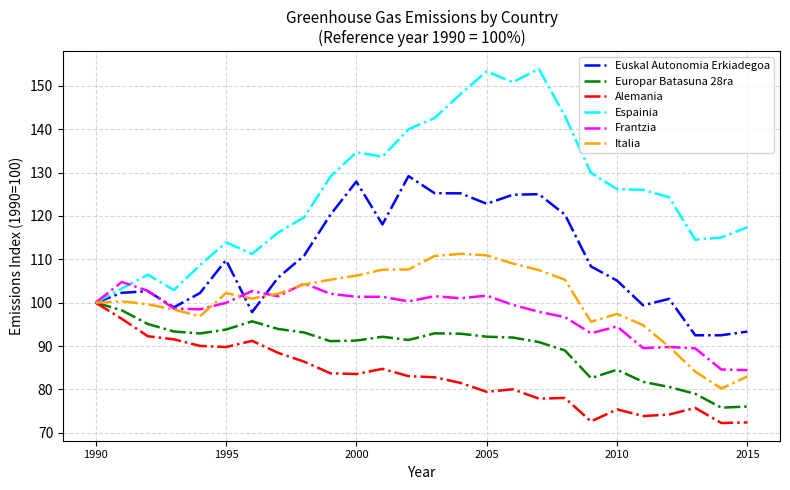

Which series has the largest range (max minus min)?

Espainia